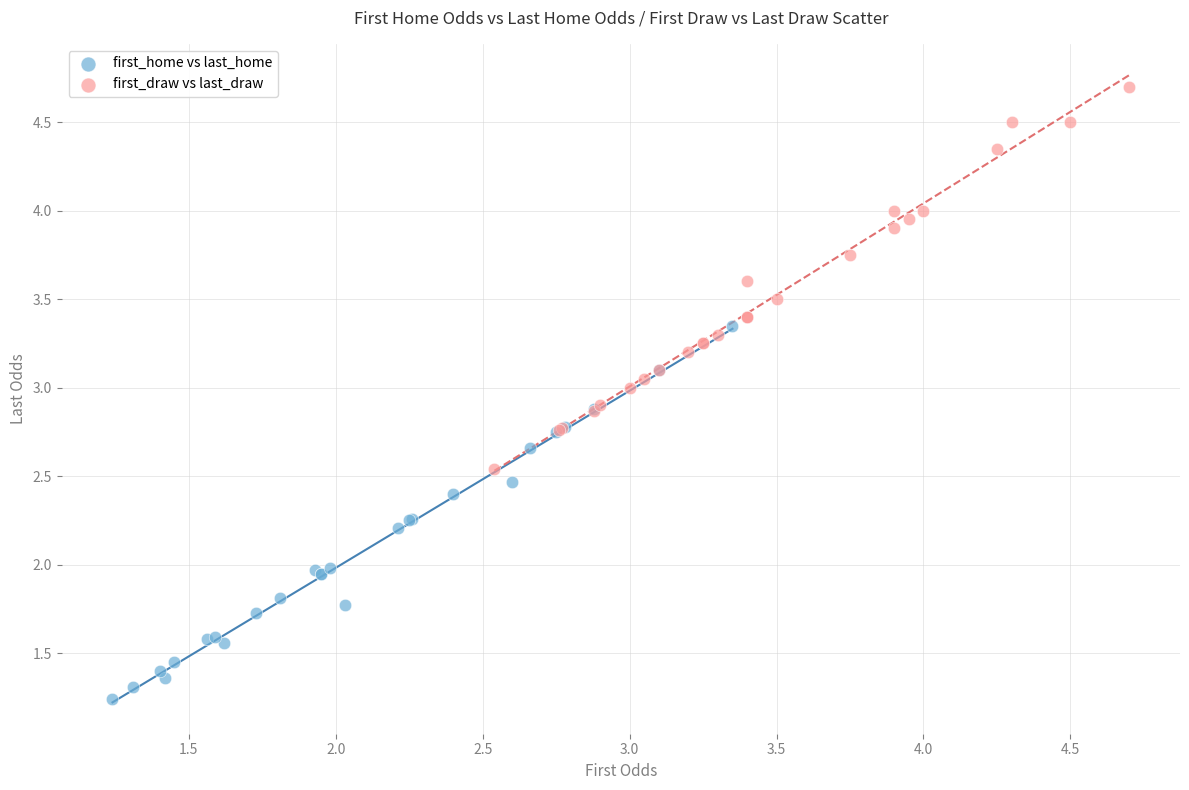

Which series contains the lowest Y value?

first_home vs last_home